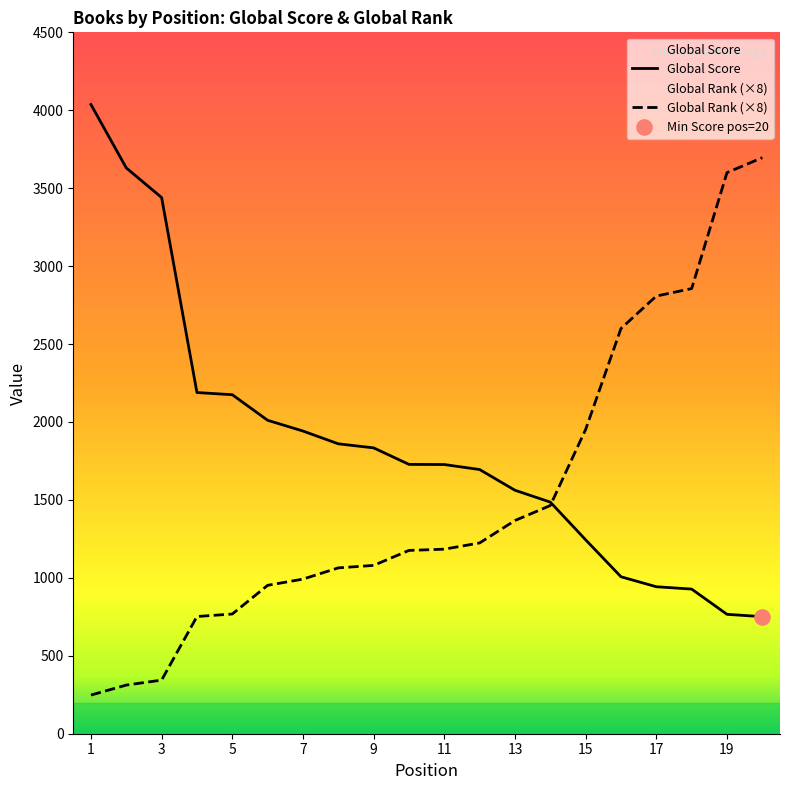

Which series has the widest spread of Y values?

Global Rank (×8)